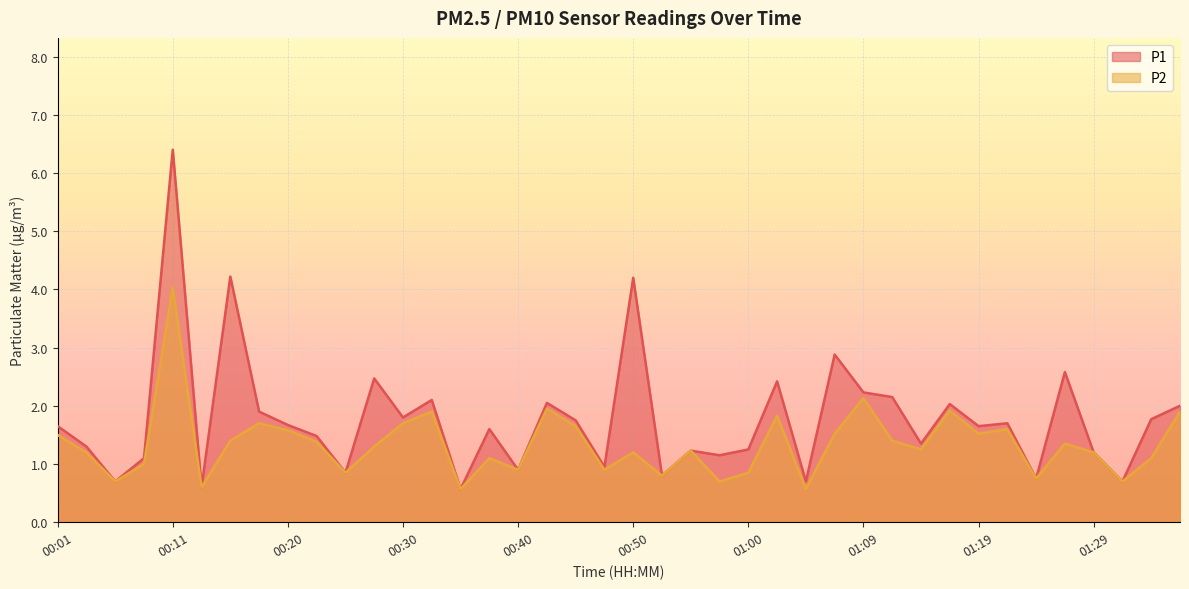

How many data points in P1 are above 1?

30